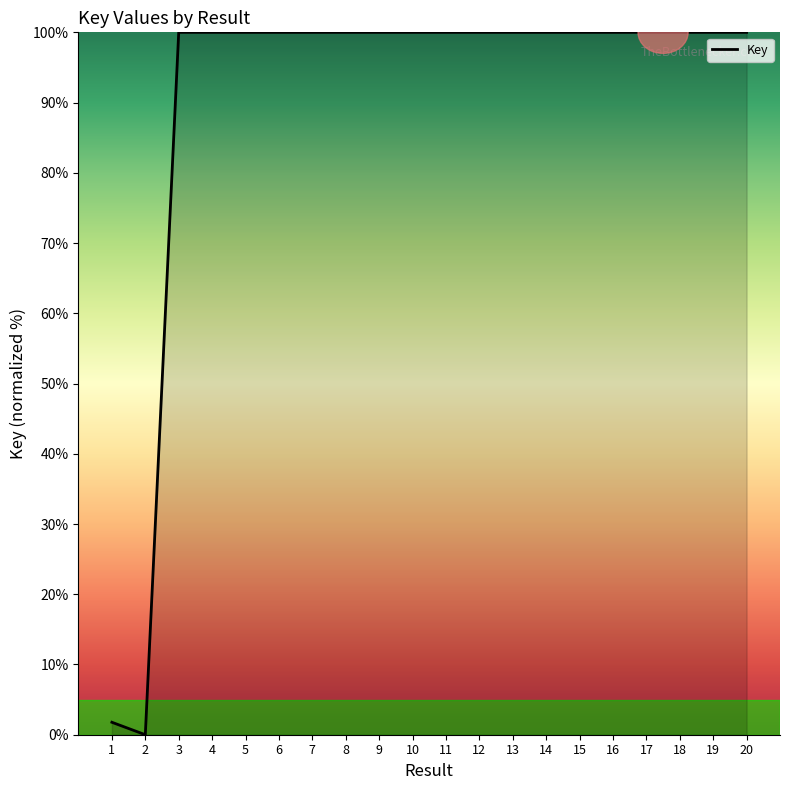

The chart shows a value of 161.2 at 19. True or false?

False